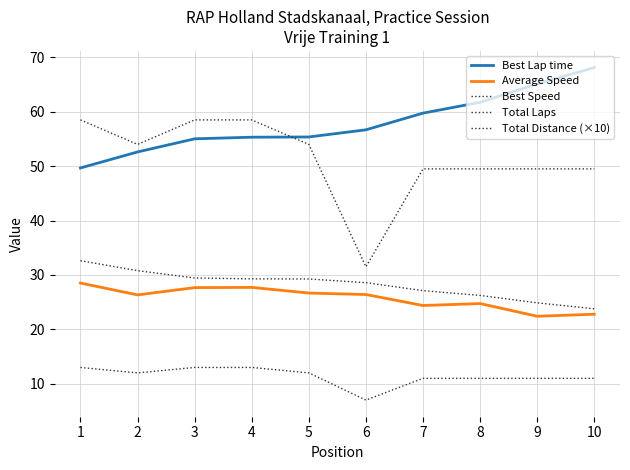

How many lines are shown in the chart?

5